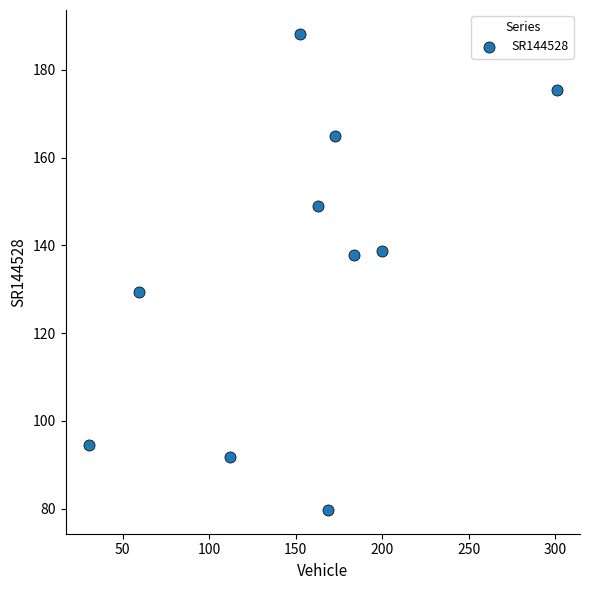

What is the range of X values (max minus min)?

270.4